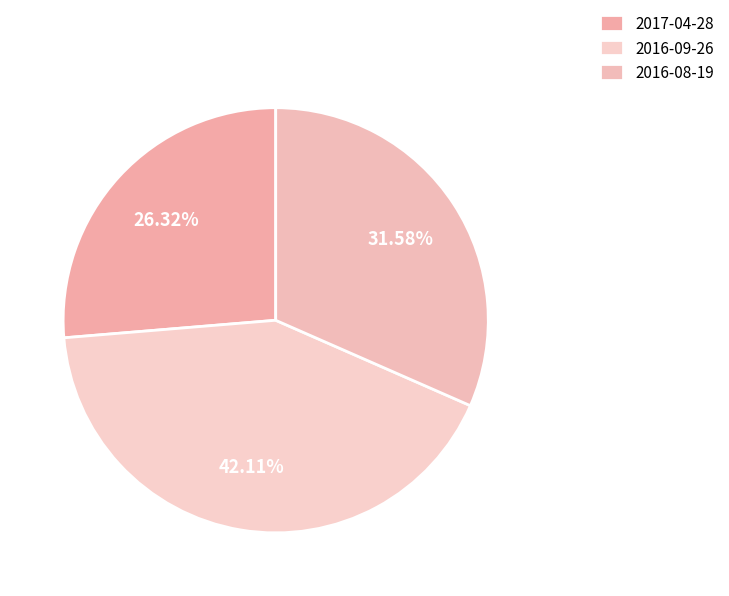

Which slice is the largest?

2016-09-26